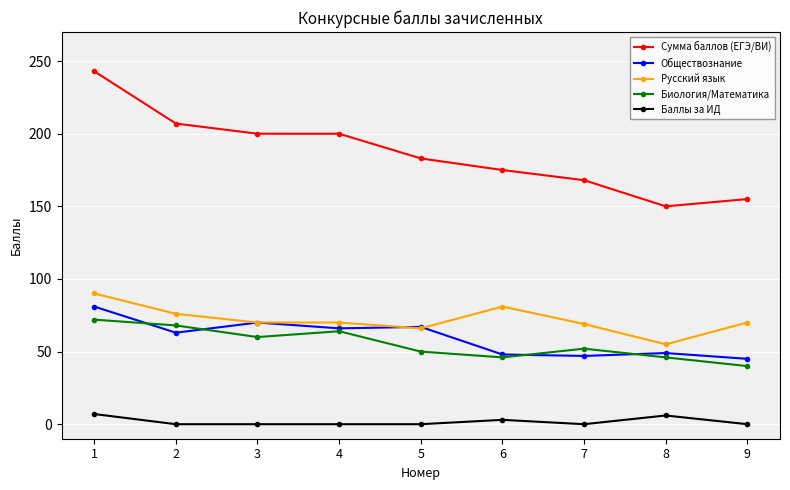

What is the greatest value displayed?

243